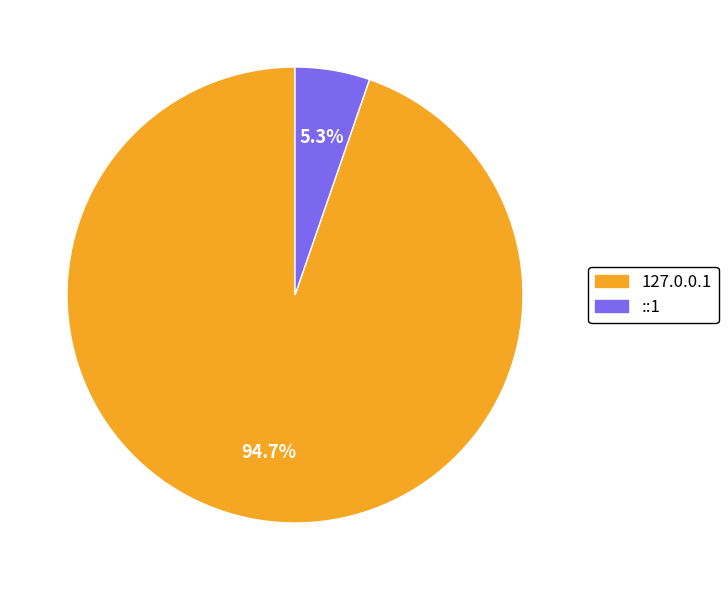

Is the sum of ::1 and 127.0.0.1 greater than half?

Yes